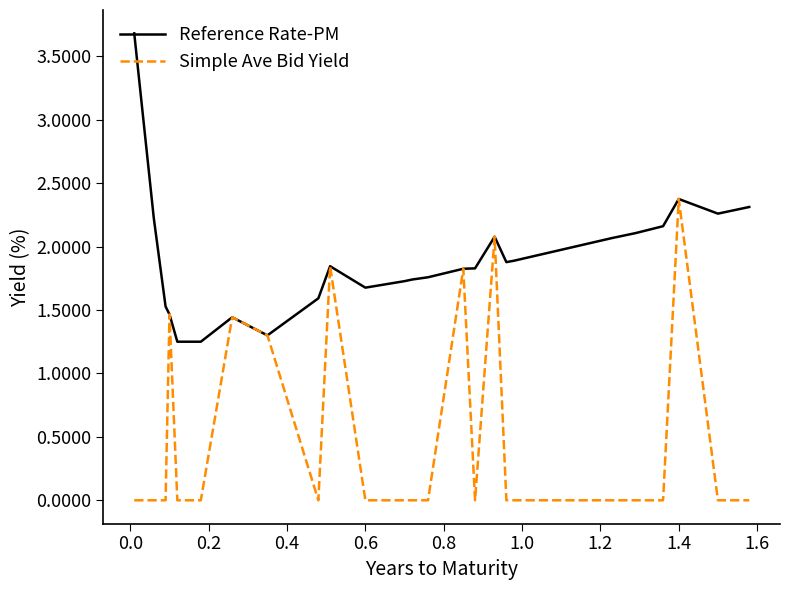

What is the highest value of the Simple Ave Bid Yield series?

2.4